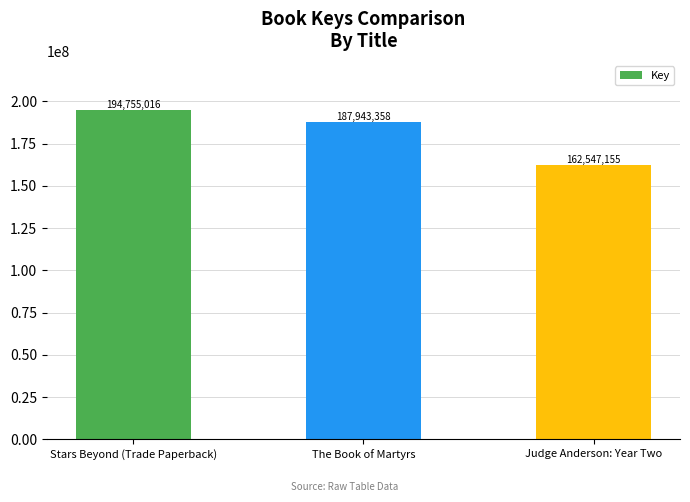

Count the number of categories in the chart.

3